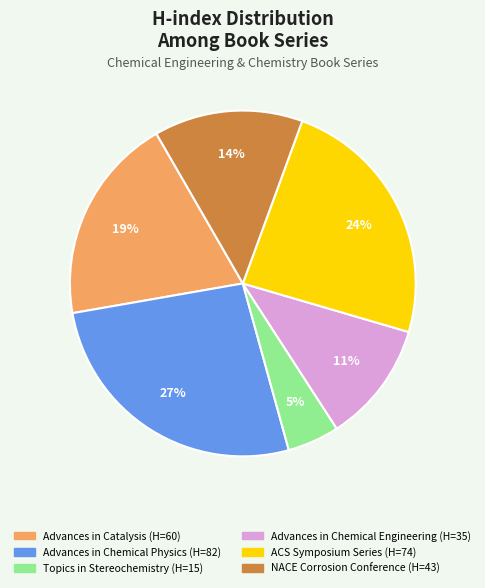

The Topics in Stereochemistry slice represents 5% of the pie. True or false?

True